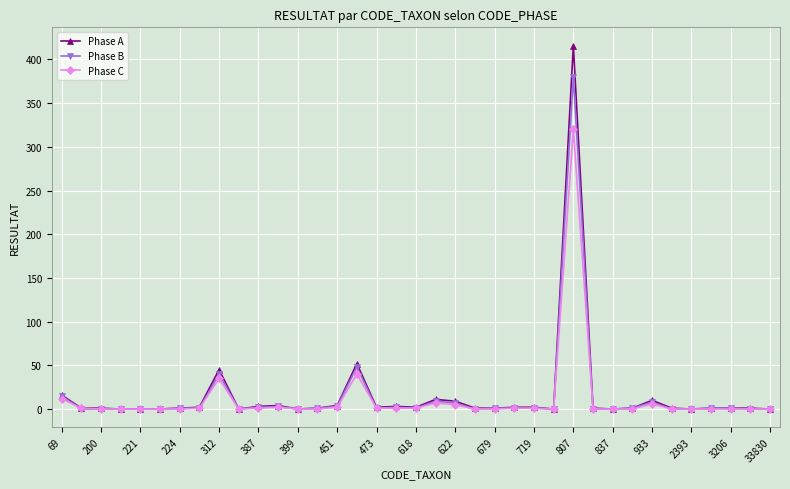

What is the maximum value for Phase C?

320